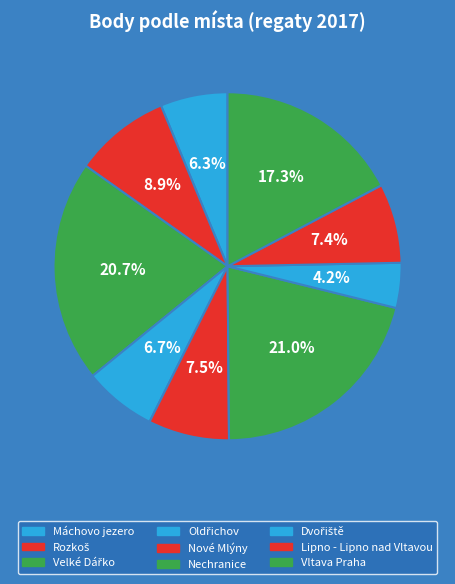

Approximately how many times larger is the value at Nové Mlýny compared to Velké Dářko?

1.9